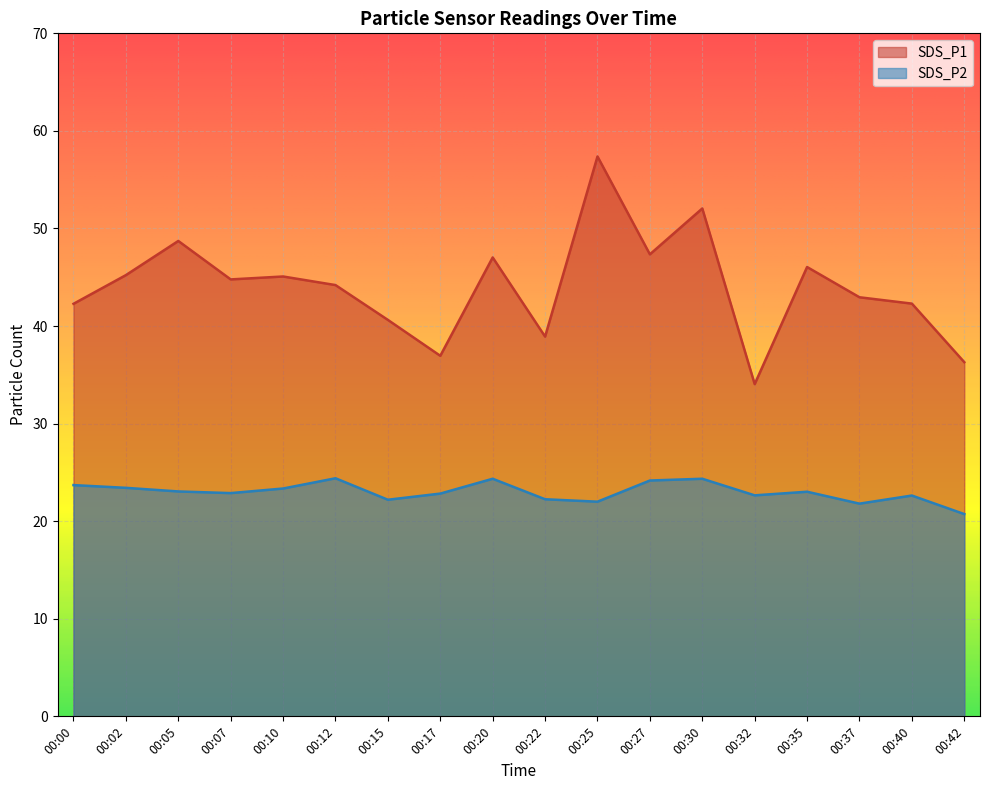

Where is the first local minimum for SDS_P2?

00:07